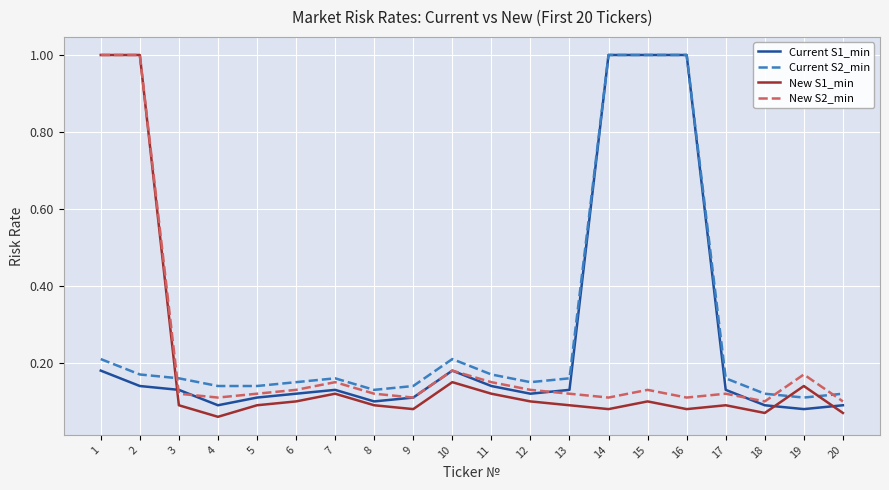

What are all the series names shown in the legend?

Current S1_min, Current S2_min, New S1_min, New S2_min